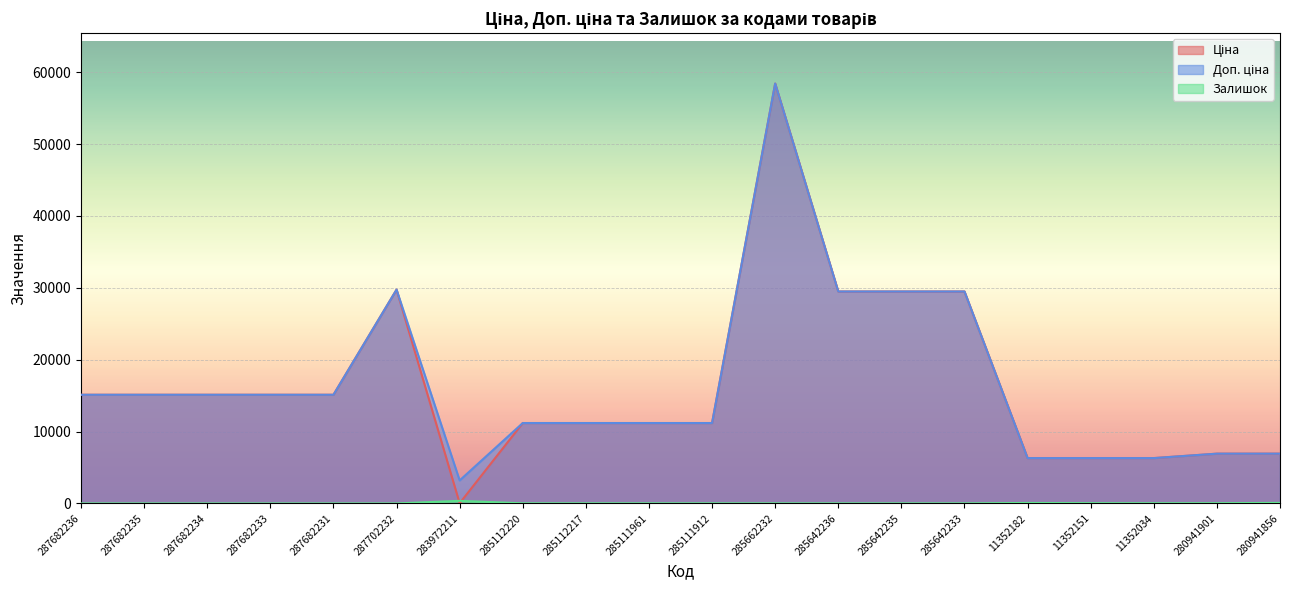

Which series has the largest total across all categories?

Доп. ціна